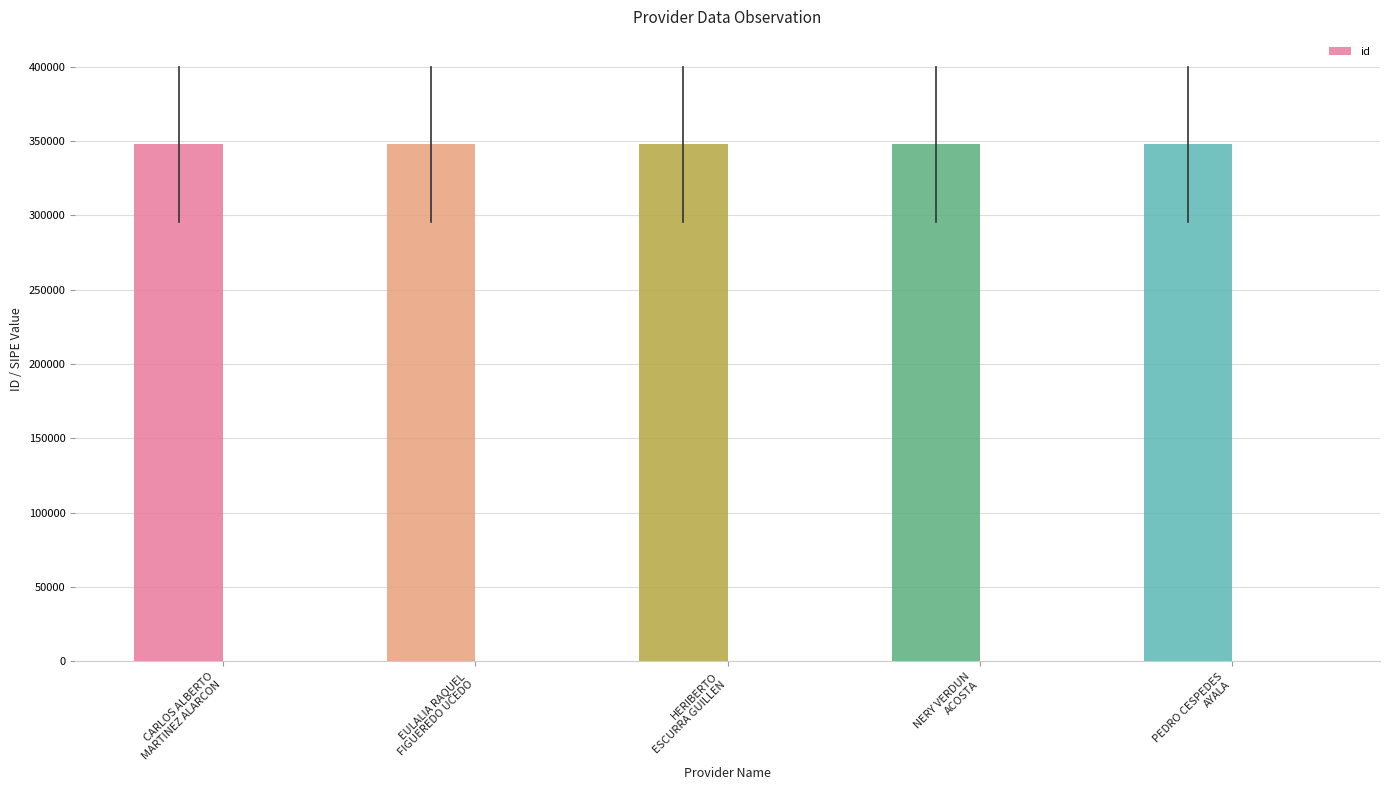

Reading left to right, what are all the values shown in this chart?

347901	347899	347900	347902	347903